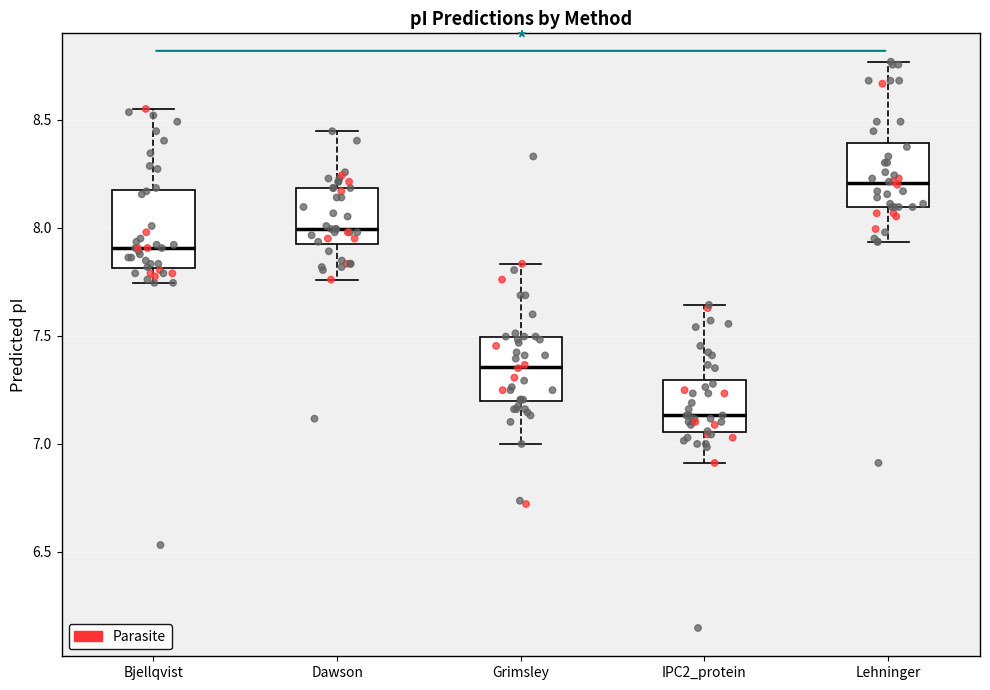

Comparing the boxes themselves (not the whiskers), which one is the tallest?

Bjellqvist